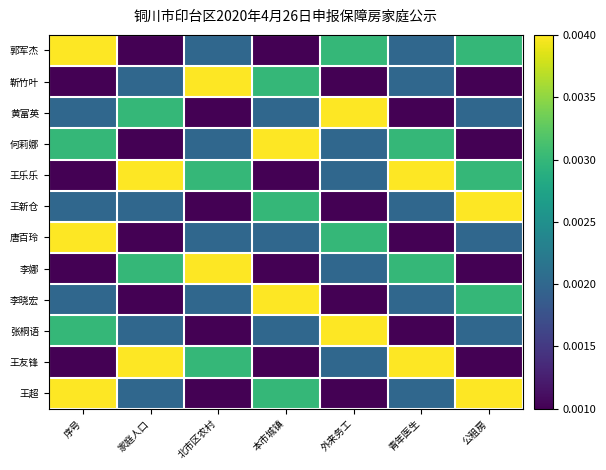

List the series in order of their peak value, lowest first.

郭军杰, 靳竹叶, 黄富英, 何莉娜, 王乐乐, 王新仓, 唐百玲, 李娜, 李晓宏, 张桐语, 王友锋, 王超